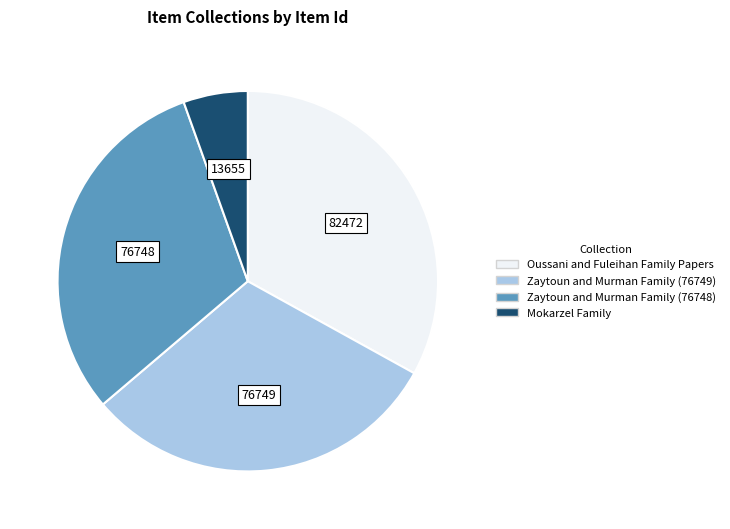

What is the smallest slice in the pie chart?

Mokarzel Family